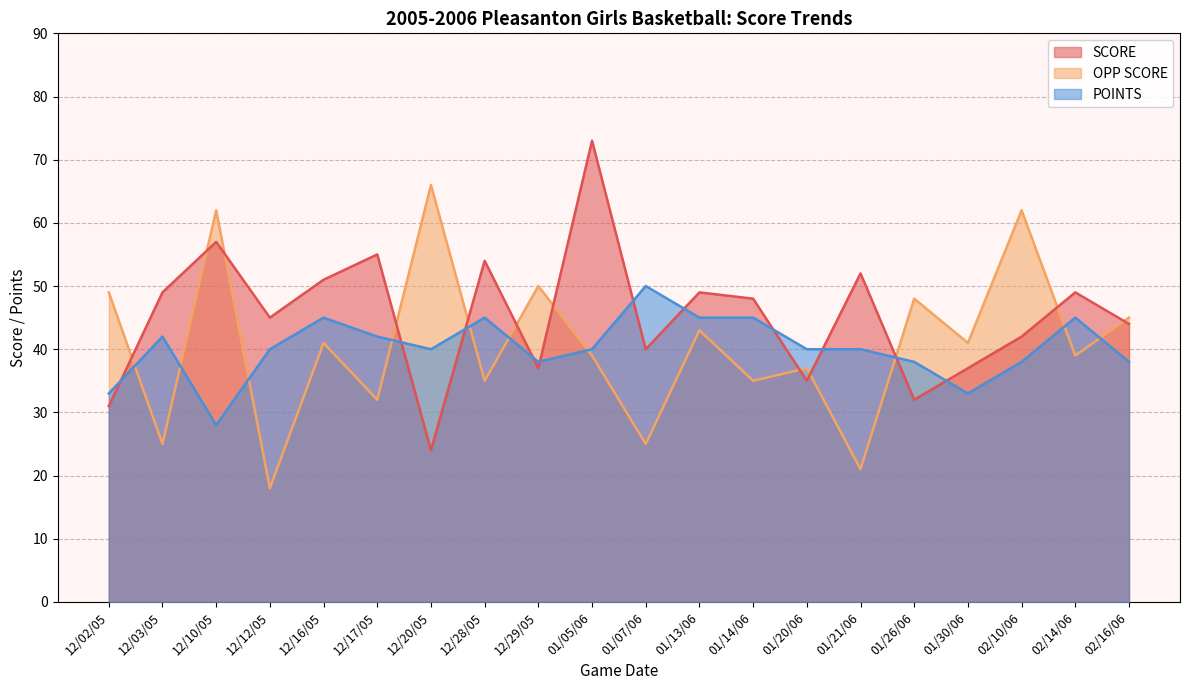

What is the sum of all OPP SCORE values?

813